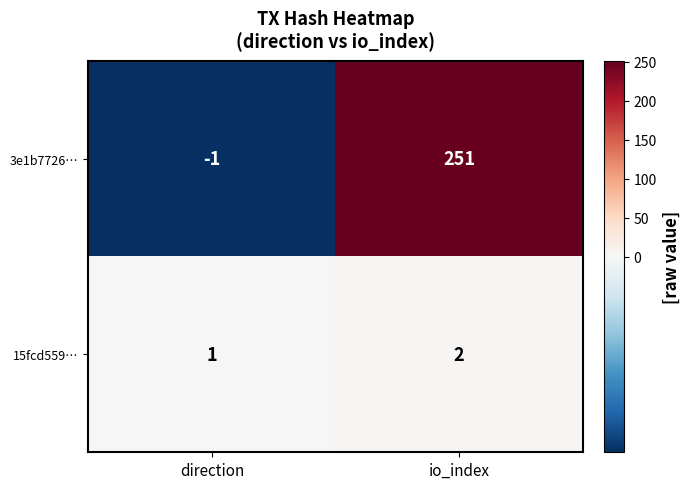

At io_index, list the series in order from largest to smallest.

3e1b7726…, 15fcd559…